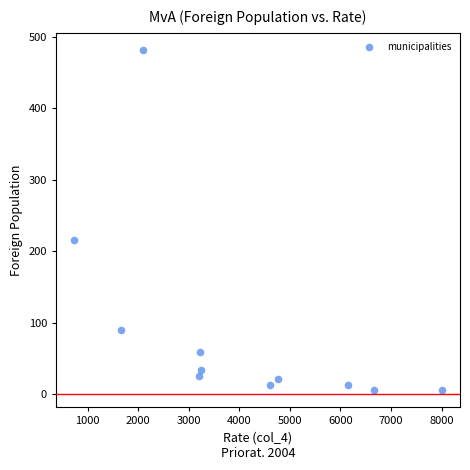

What is the average X value?

4032